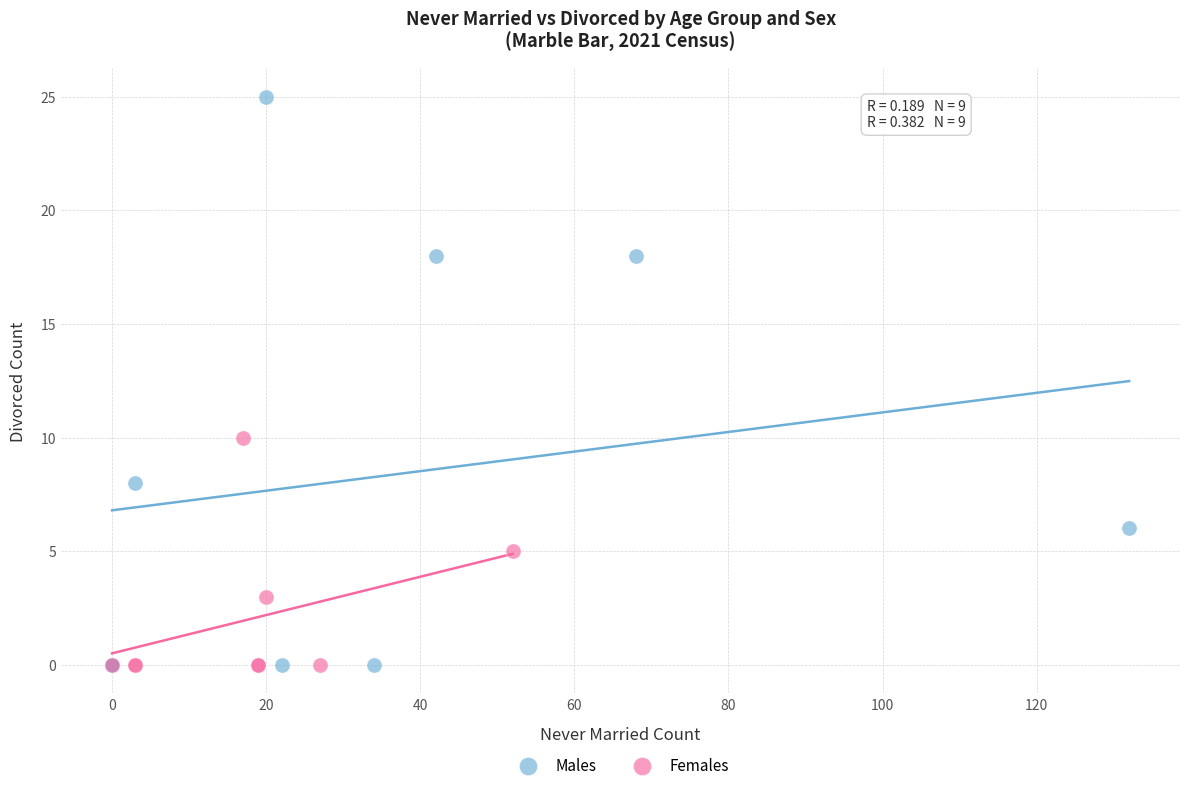

What are all the series names shown in the legend?

Males, Females